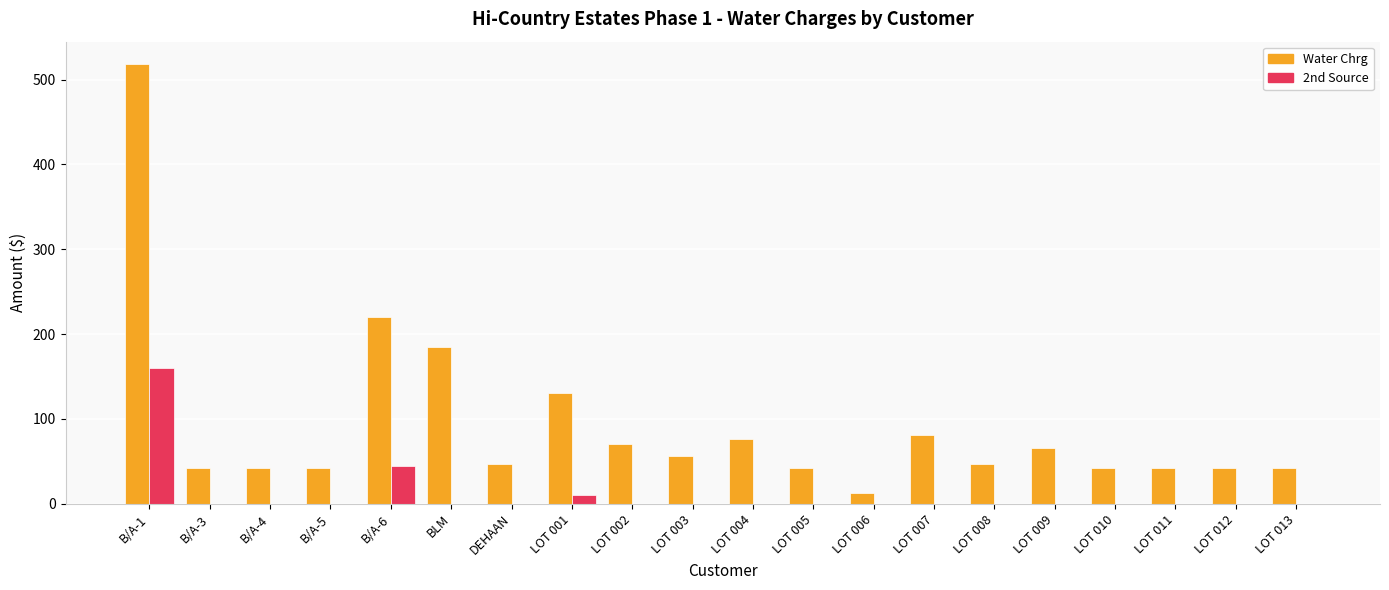

Between LOT 001 and LOT 011, which series saw the biggest shift?

Water Chrg